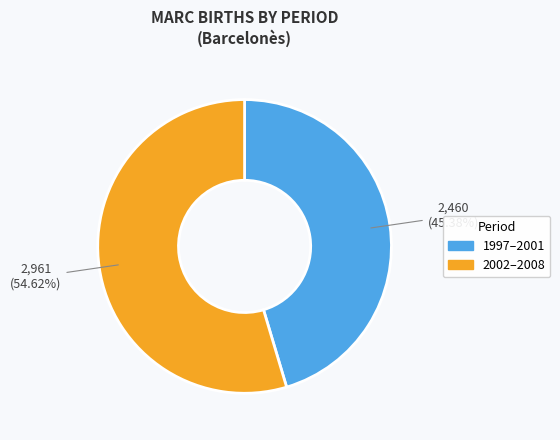

Count the number of slices in the pie.

2